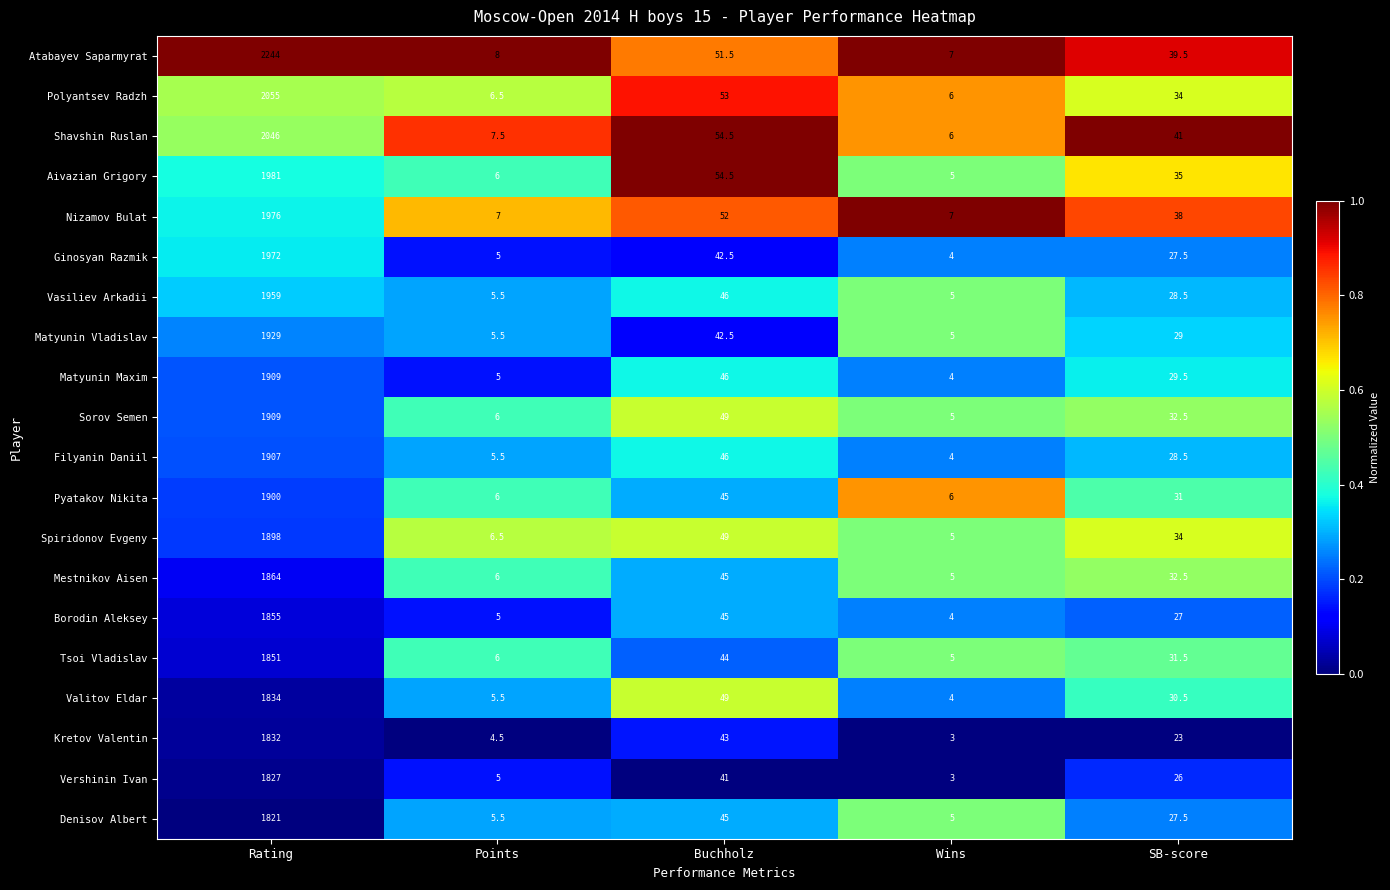

Which series has the largest range (max minus min)?

Atabayev Saparmyrat